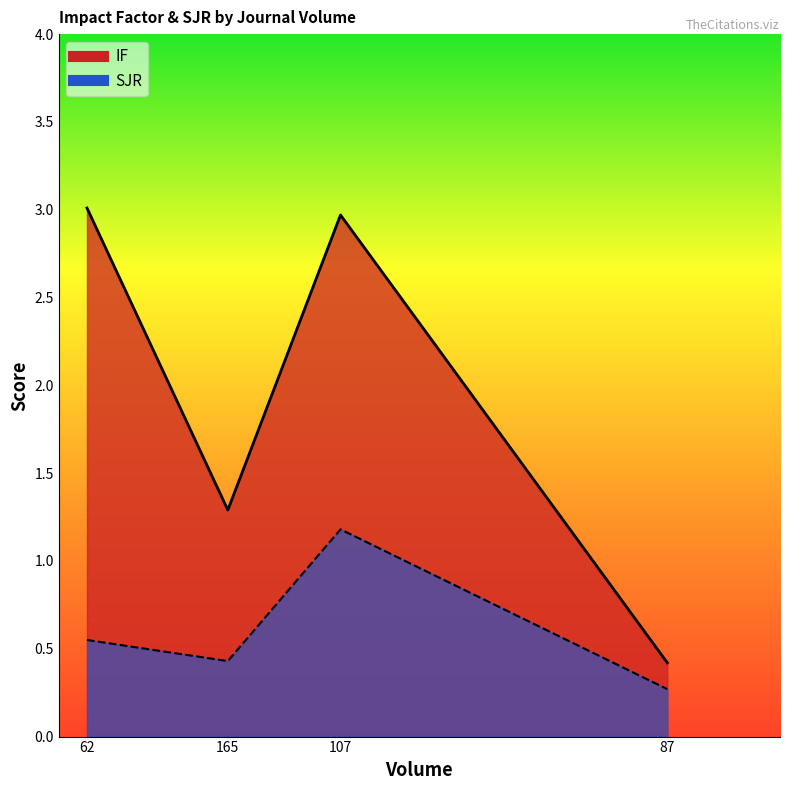

List the series in order of their peak value, highest first.

IF, SJR